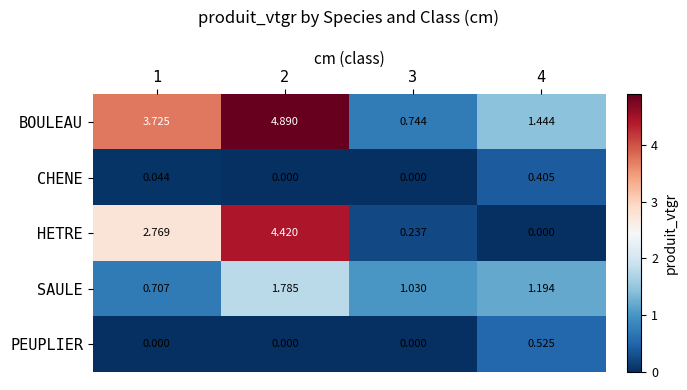

Rank the series at 1 from highest to lowest value.

BOULEAU, HETRE, SAULE, CHENE, PEUPLIER